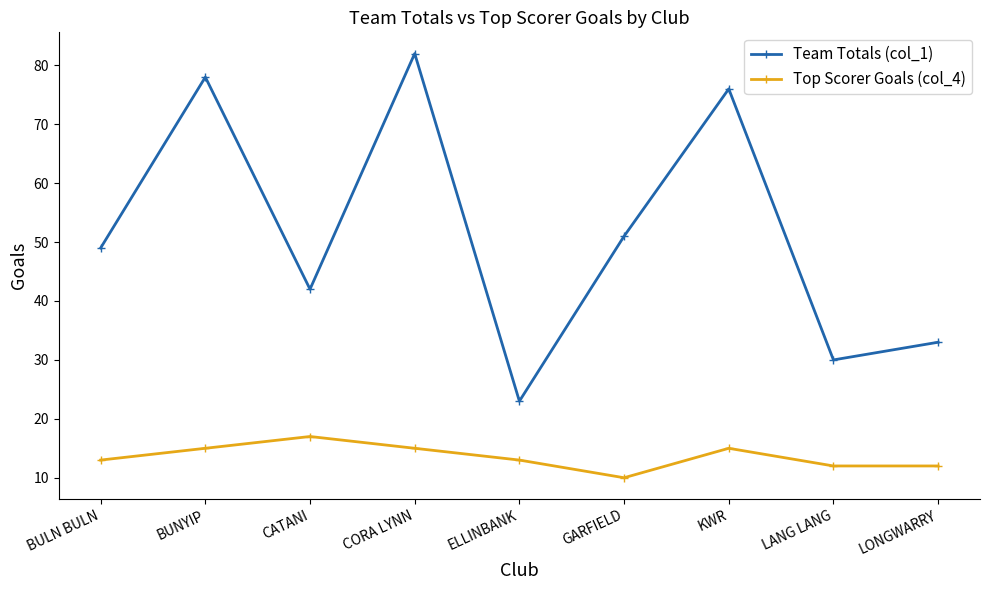

Count the number of categories in the chart.

9